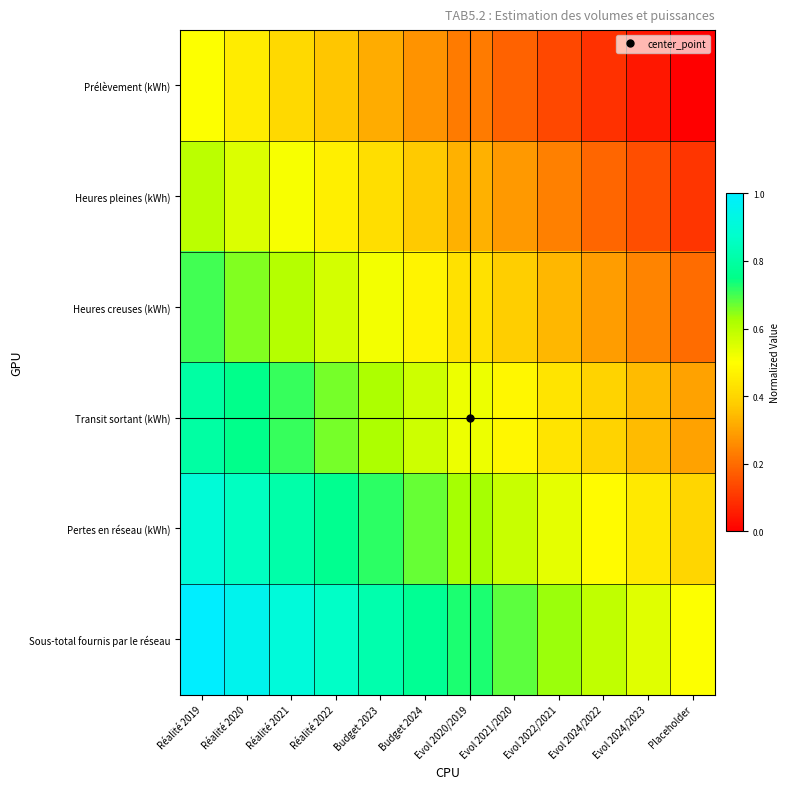

Which series has the largest total across all categories?

Sous-total fournis par le réseau